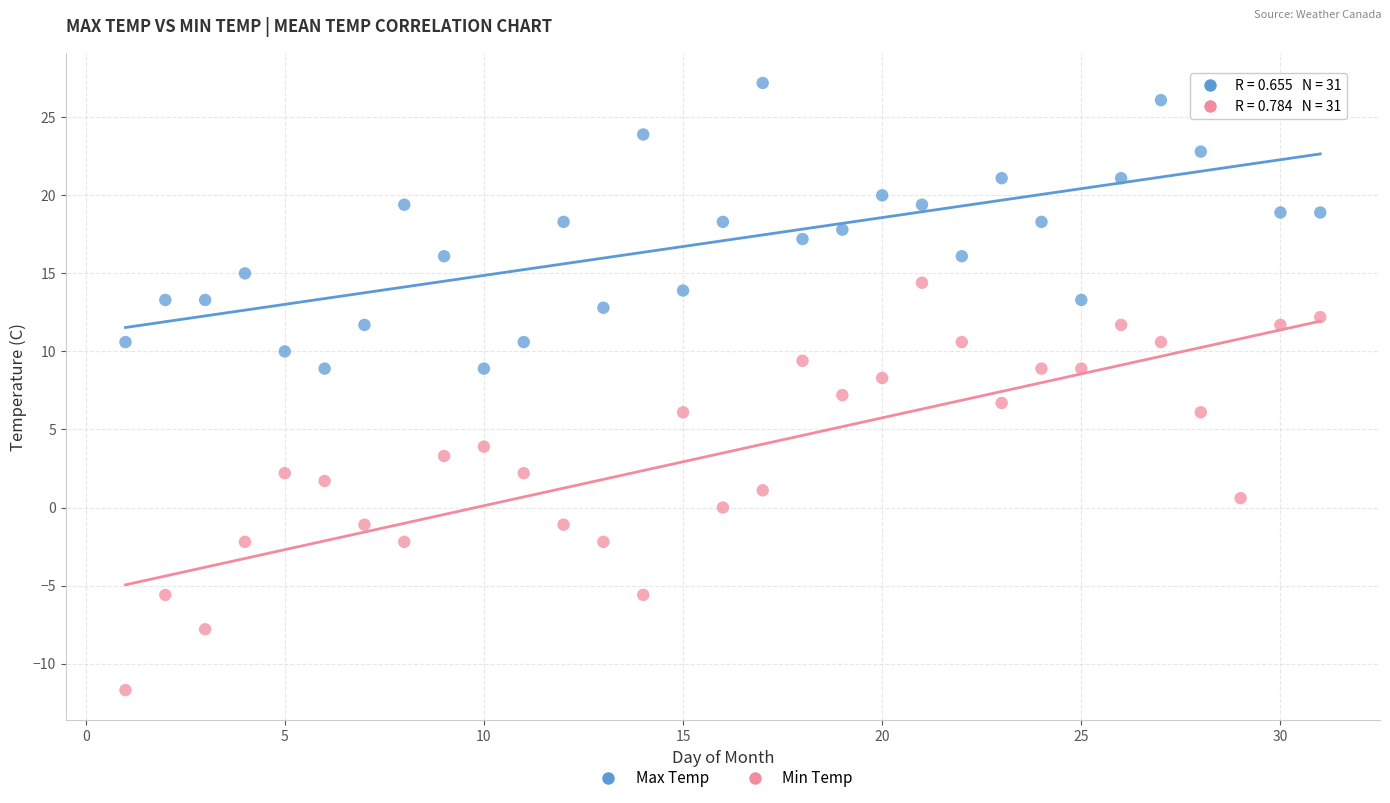

What are all the series names shown in the legend?

Max Temp, Min Temp